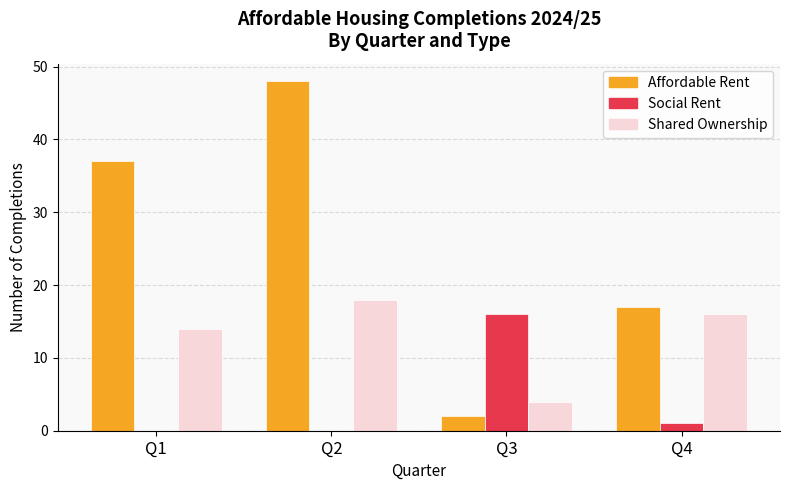

At which category does the chart reach its peak across all series?

Q2